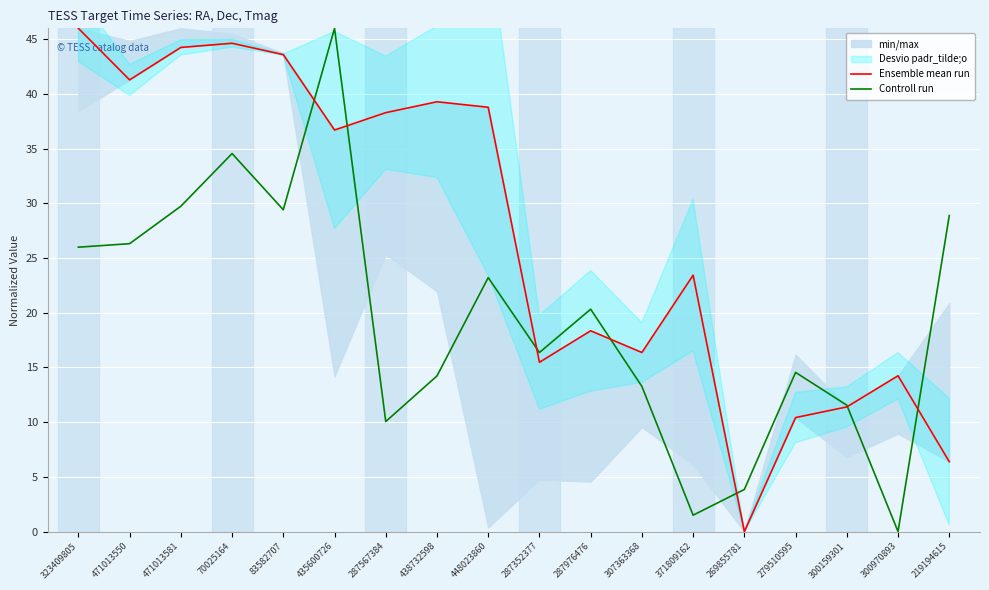

How many values in Ensemble mean run are above zero?

17